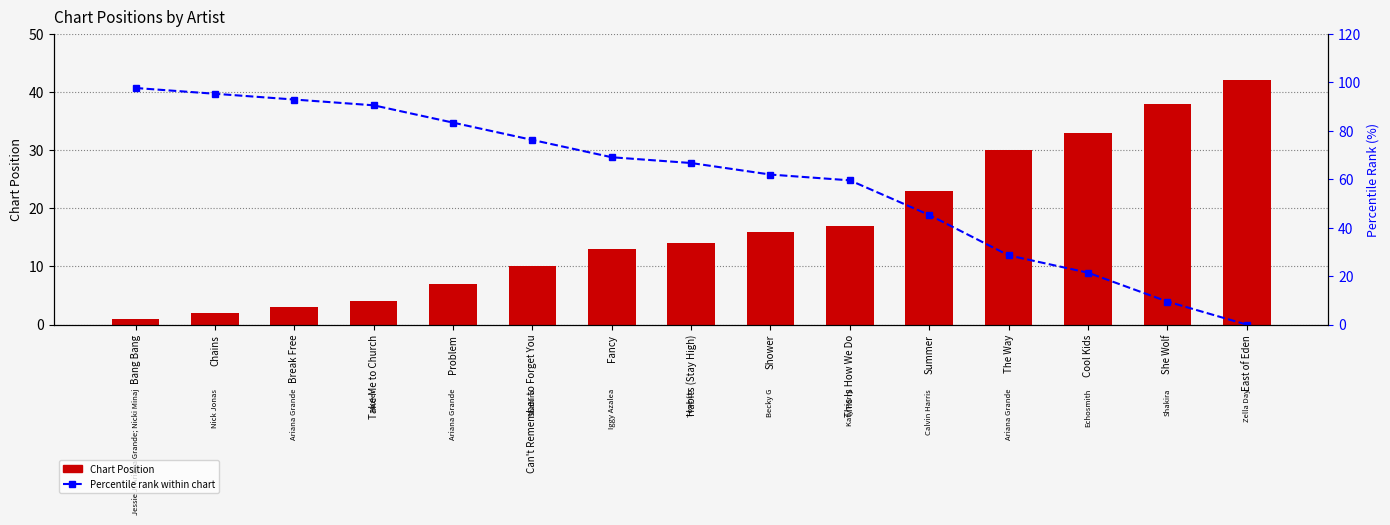

Which series changed the most between Habits (Stay High) and Shower?

Percentile rank within chart